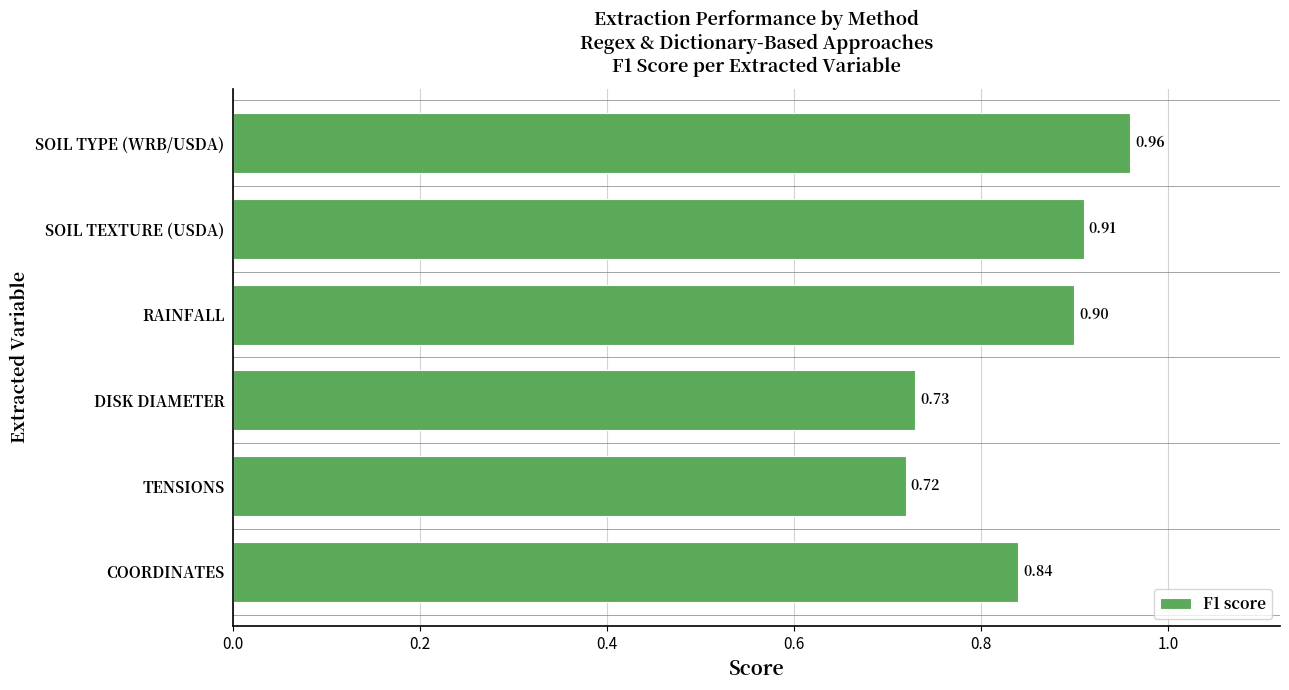

How many series are shown in this chart?

1